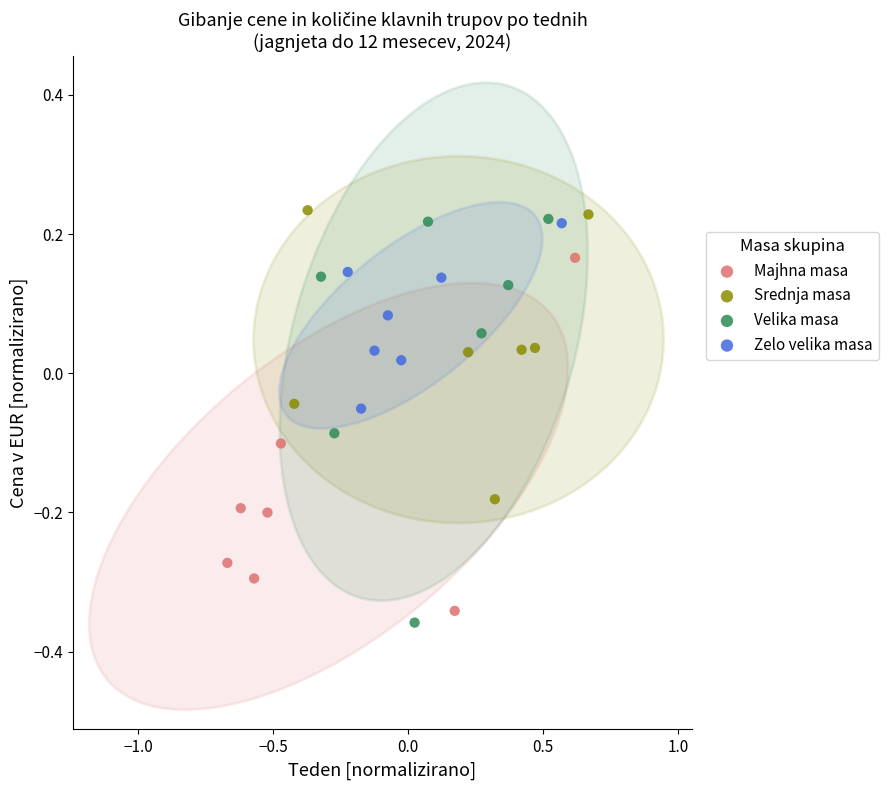

Which series contains the highest Y value?

Srednja masa